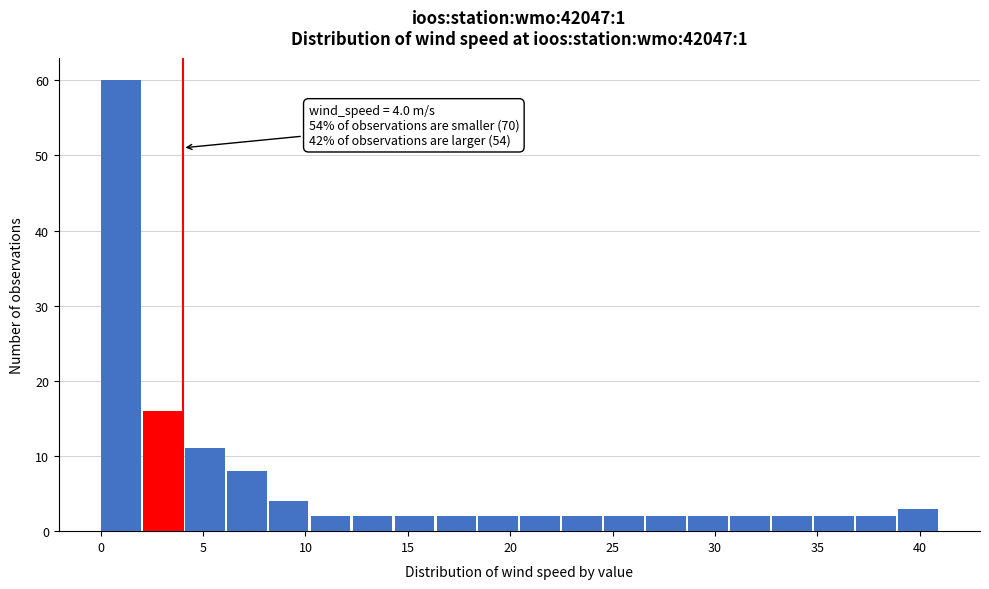

Which range on the x-axis has the tallest bar?

0.00 to 2.05